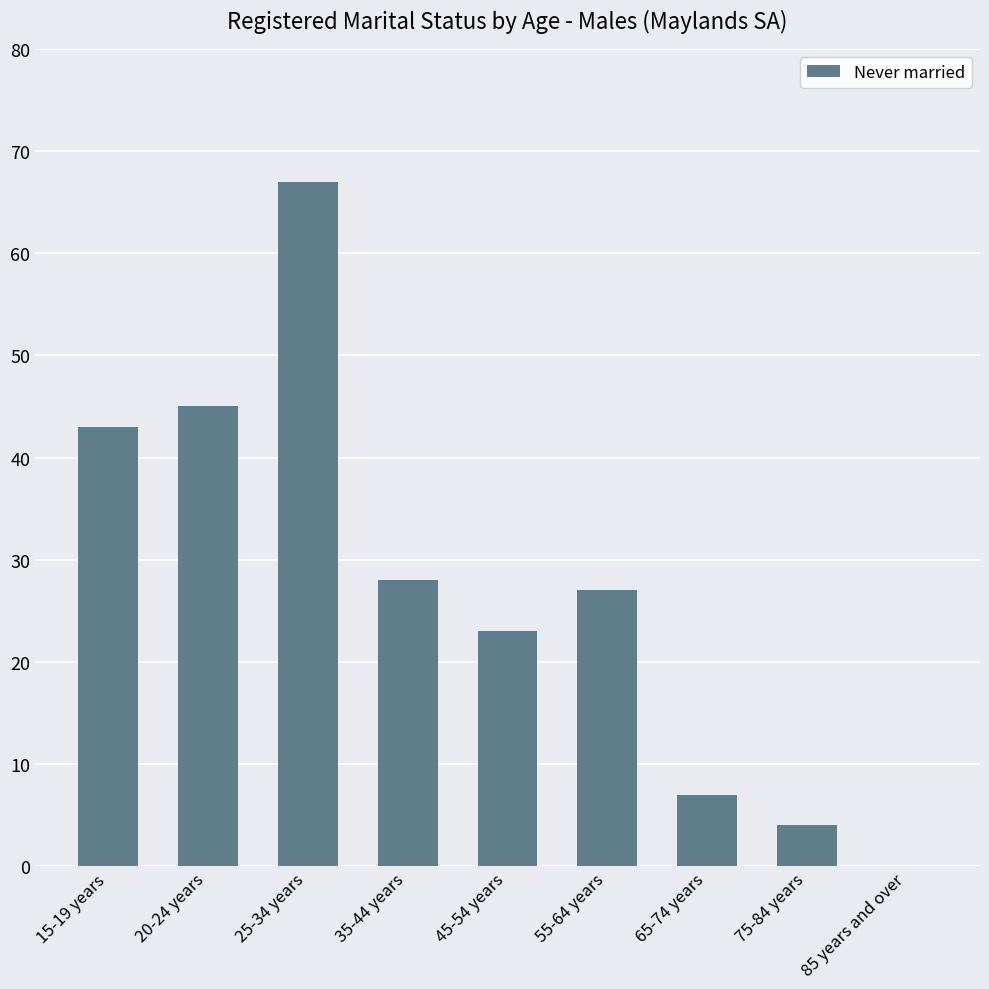

What is the change in value from 20-24 years to 35-44 years?

-17